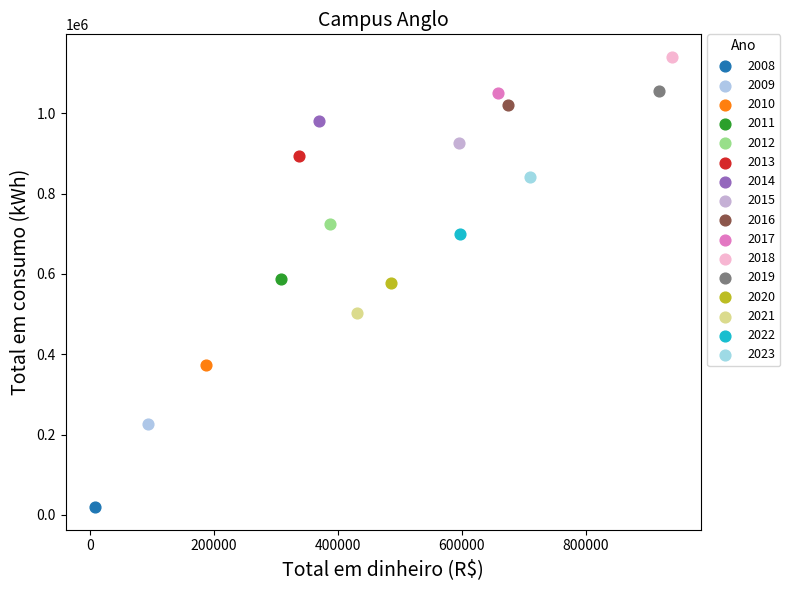

What are all the series names shown in the legend?

2008, 2009, 2010, 2011, 2012, 2013, 2014, 2015, 2016, 2017, 2018, 2019, 2020, 2021, 2022, 2023